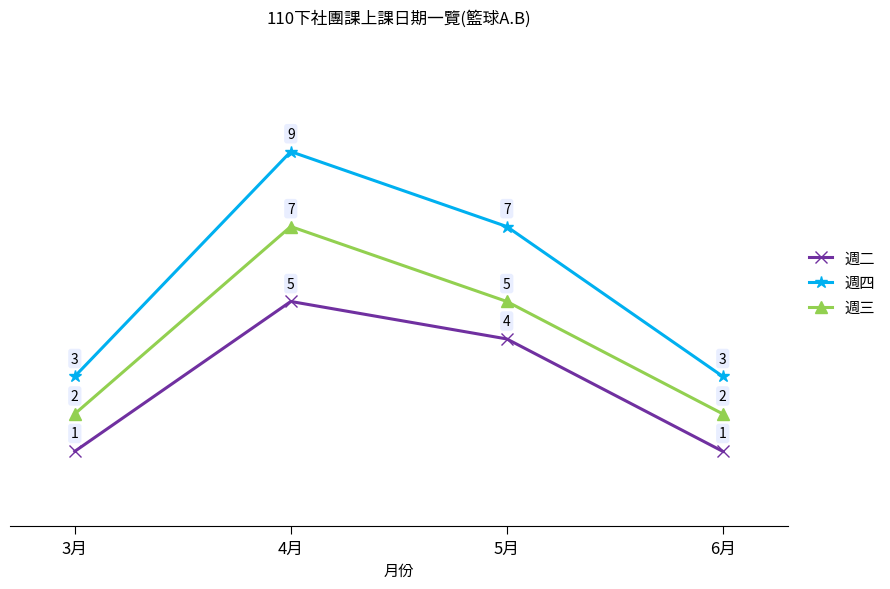

True or false: 週三 has more than 0 points higher than both neighbors.

True